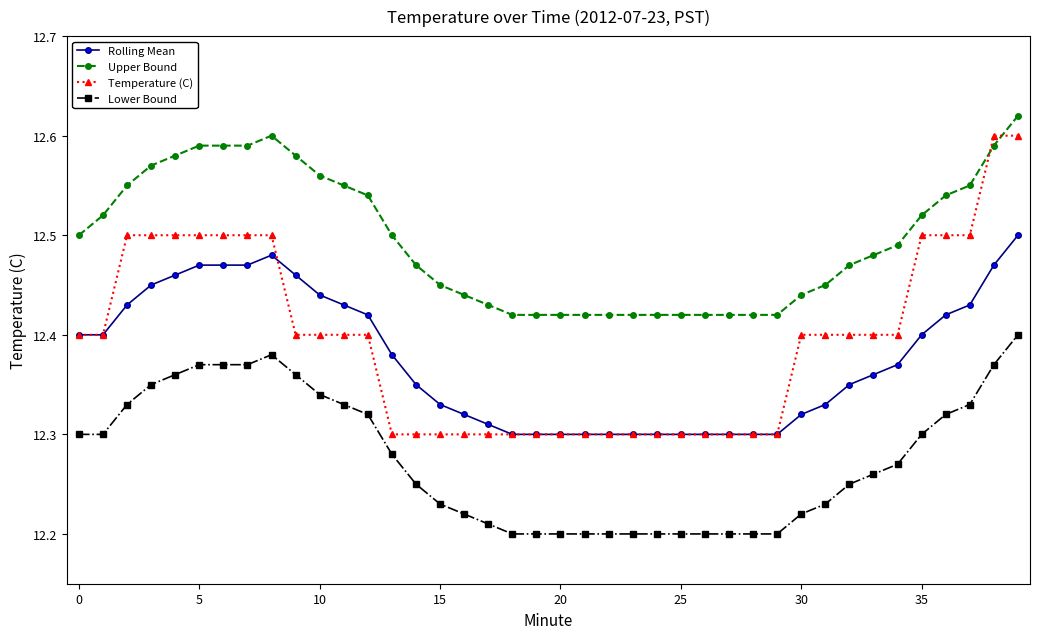

Which series has the widest spread of values?

Temperature (C)